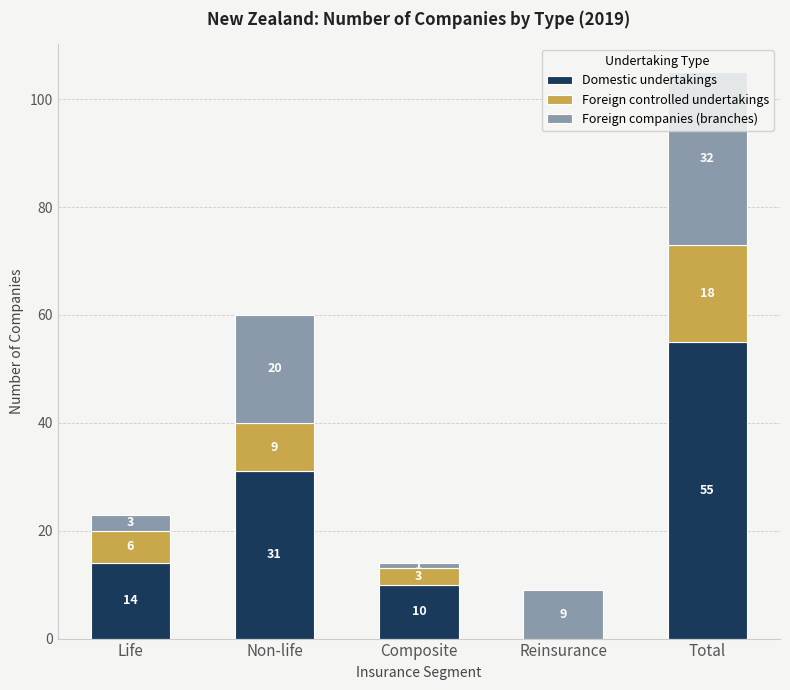

Are the bars grouped side by side (vs. stacked)?

No